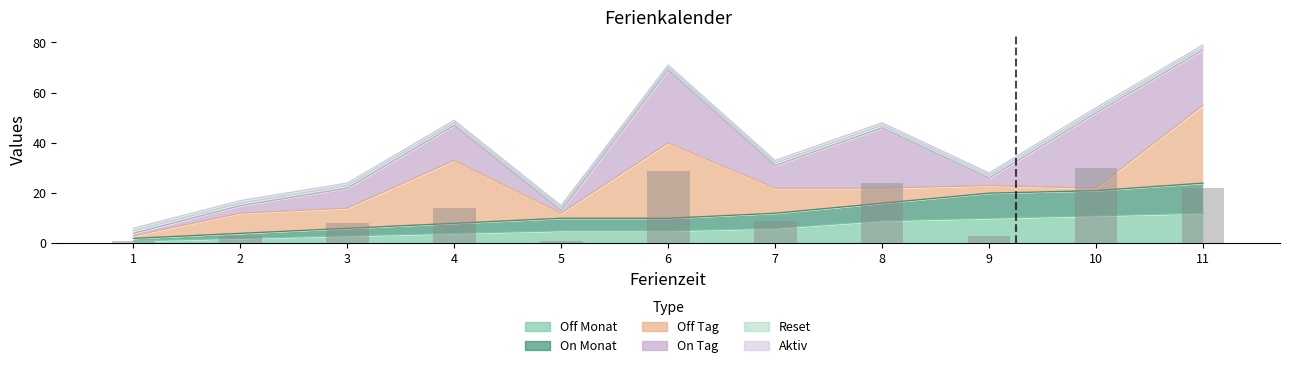

Reading right to left, extract all data points from this chart.

11=22	10=30	9=3	8=24	7=9	6=29	5=1	4=14	3=8	2=3	1=1